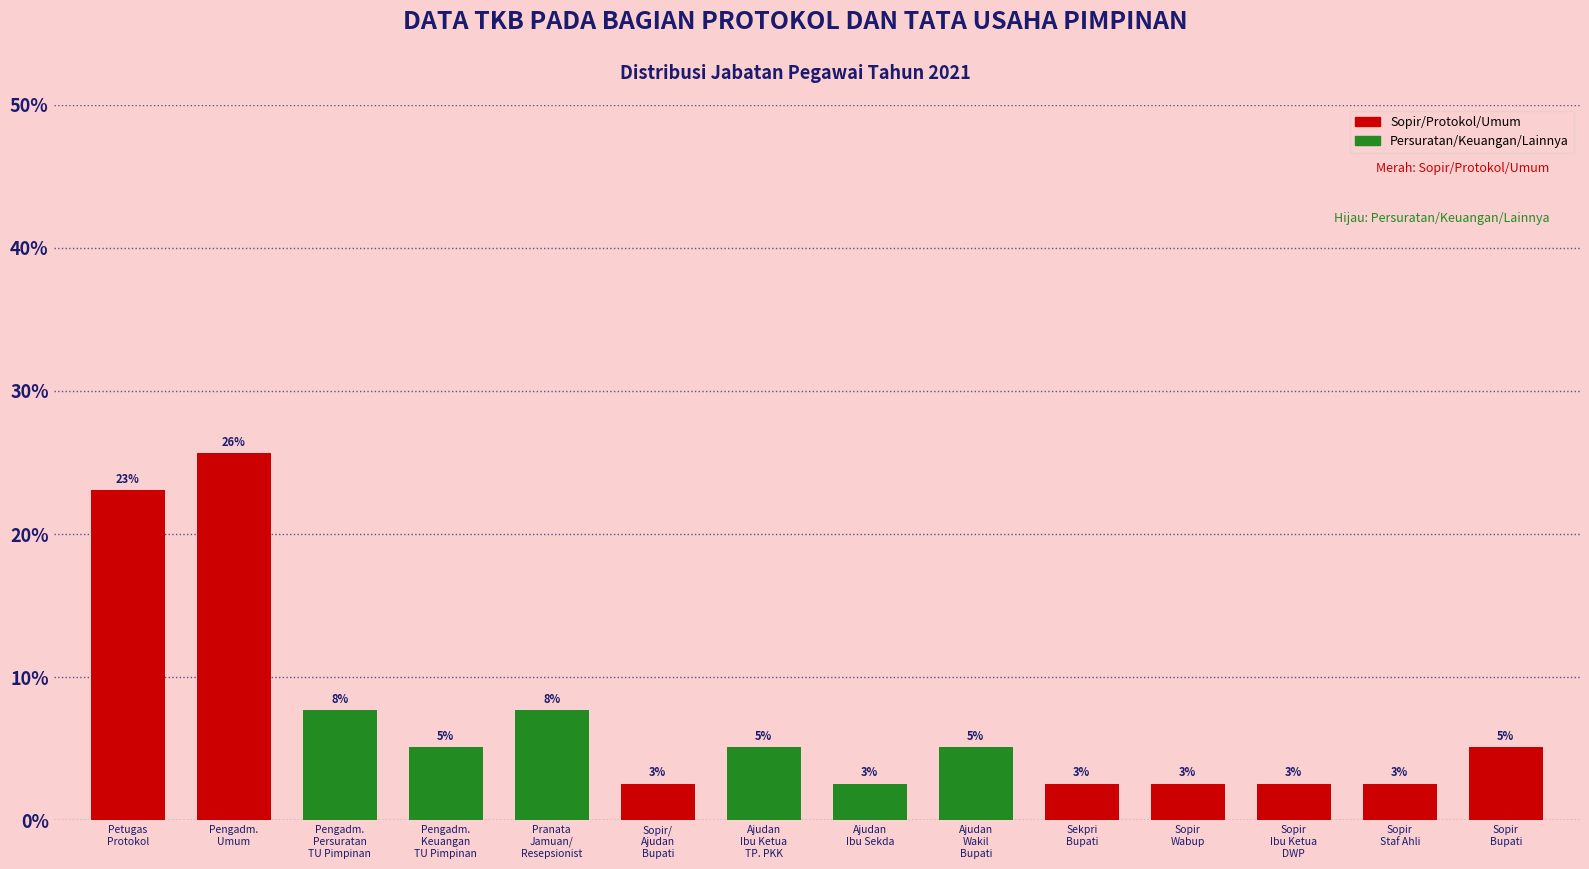

Does the chart contain any negative values?

No